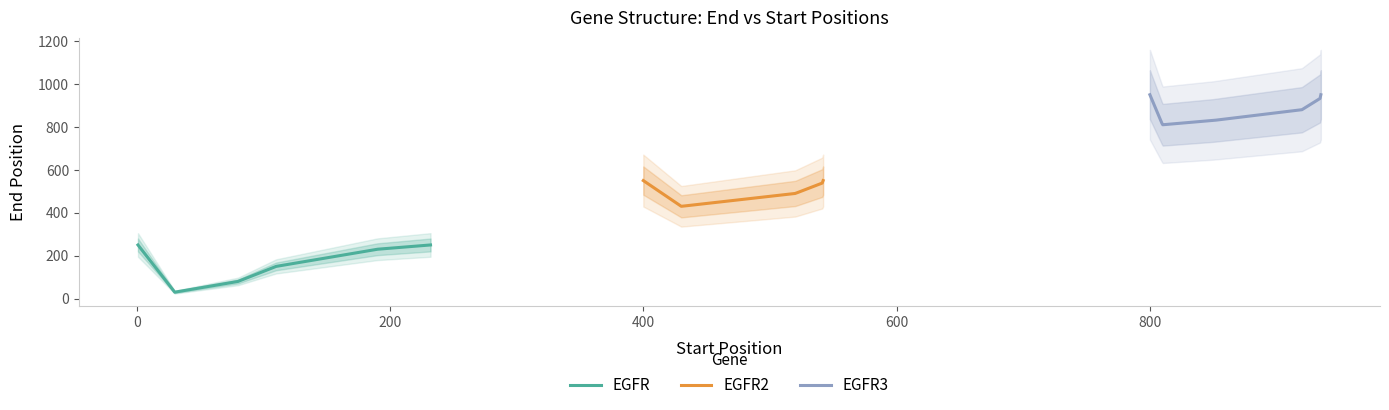

True or false: EGFR has a value of 78 at 5.

False